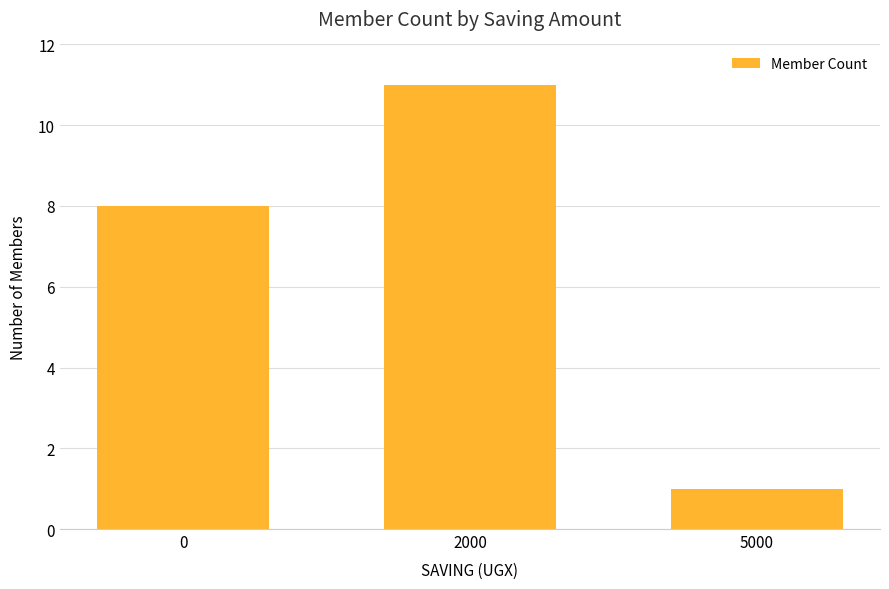

Read the value at 0.

8